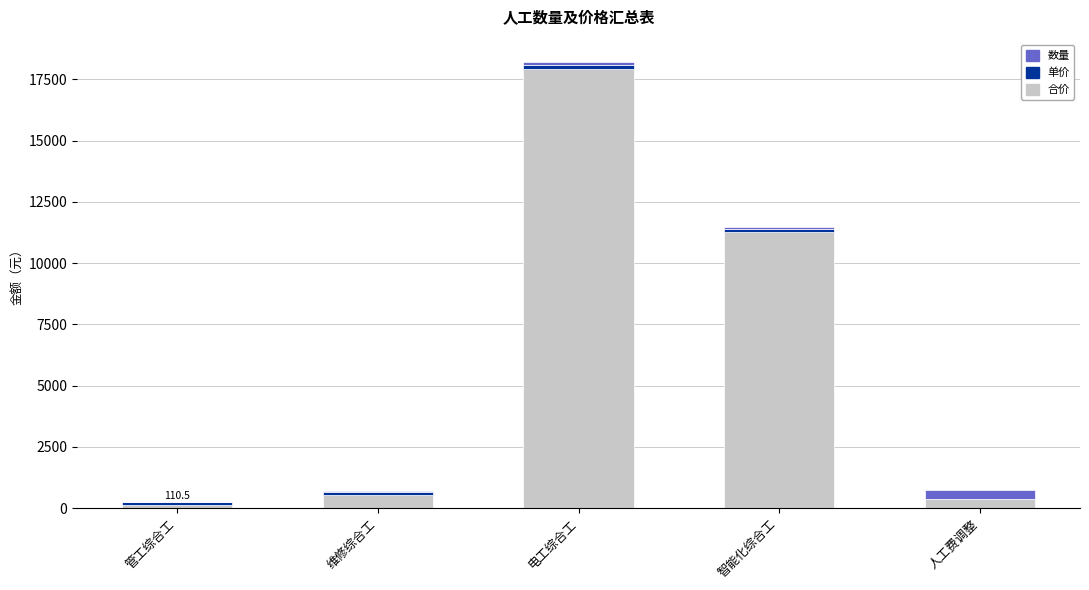

Where is 合价 nearest to the value 9025?

智能化综合工